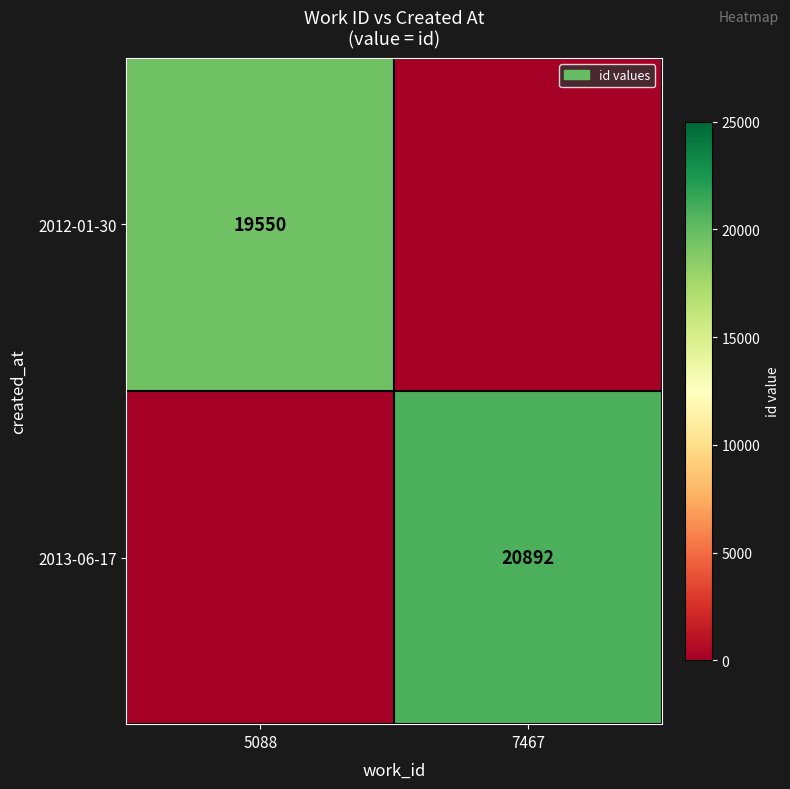

Is it true that 2013-06-17 equals 20892 at 7467?

True